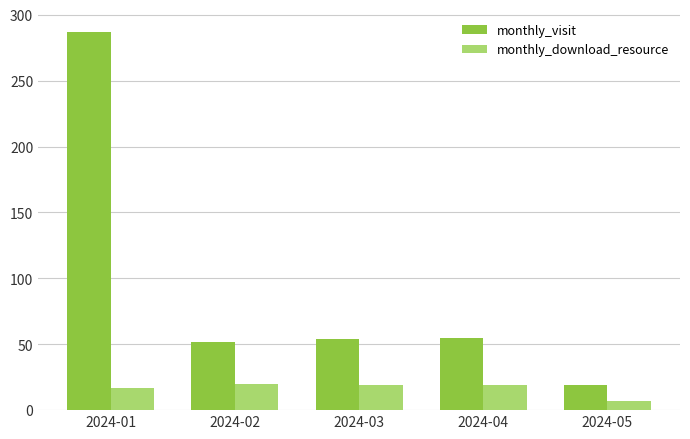

List the series in order of their overall mean, lowest first.

monthly_download_resource, monthly_visit